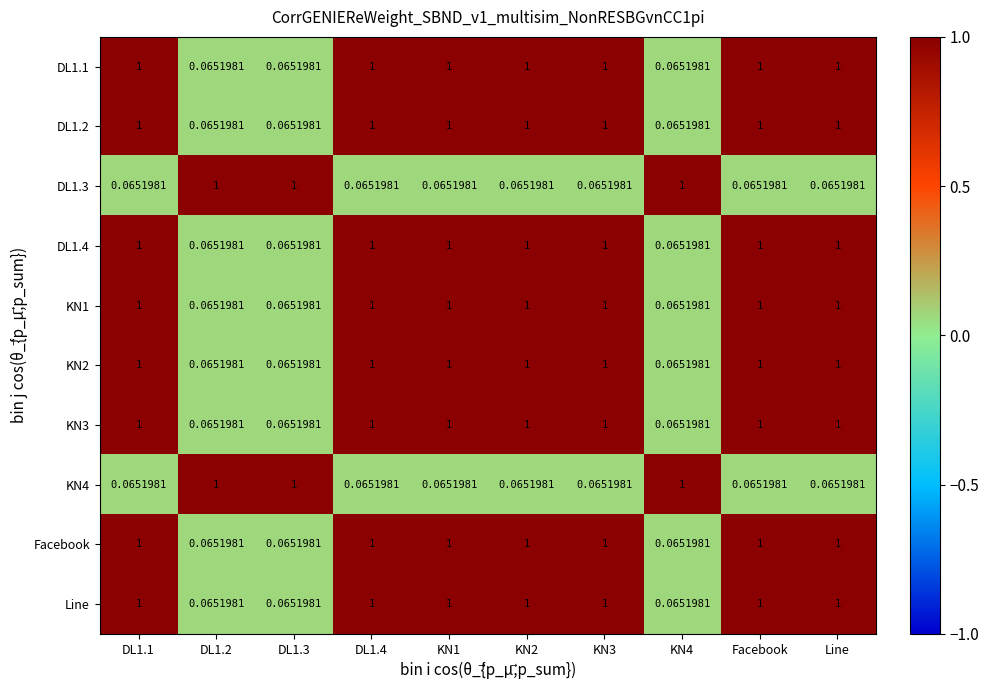

Reading left to right, what are all the values shown in this chart?

DL1.1: DL1.1=1.0	DL1.2=0.1	DL1.3=0.1	DL1.4=1.0	KN1=1.0	KN2=1.0	KN3=1.0	KN4=0.1	Facebook=1.0	Line=1.0
DL1.2: DL1.1=1.0	DL1.2=0.1	DL1.3=0.1	DL1.4=1.0	KN1=1.0	KN2=1.0	KN3=1.0	KN4=0.1	Facebook=1.0	Line=1.0
DL1.3: DL1.1=0.1	DL1.2=1.0	DL1.3=1.0	DL1.4=0.1	KN1=0.1	KN2=0.1	KN3=0.1	KN4=1.0	Facebook=0.1	Line=0.1
DL1.4: DL1.1=1.0	DL1.2=0.1	DL1.3=0.1	DL1.4=1.0	KN1=1.0	KN2=1.0	KN3=1.0	KN4=0.1	Facebook=1.0	Line=1.0
KN1: DL1.1=1.0	DL1.2=0.1	DL1.3=0.1	DL1.4=1.0	KN1=1.0	KN2=1.0	KN3=1.0	KN4=0.1	Facebook=1.0	Line=1.0
KN2: DL1.1=1.0	DL1.2=0.1	DL1.3=0.1	DL1.4=1.0	KN1=1.0	KN2=1.0	KN3=1.0	KN4=0.1	Facebook=1.0	Line=1.0
KN3: DL1.1=1.0	DL1.2=0.1	DL1.3=0.1	DL1.4=1.0	KN1=1.0	KN2=1.0	KN3=1.0	KN4=0.1	Facebook=1.0	Line=1.0
KN4: DL1.1=0.1	DL1.2=1.0	DL1.3=1.0	DL1.4=0.1	KN1=0.1	KN2=0.1	KN3=0.1	KN4=1.0	Facebook=0.1	Line=0.1
Facebook: DL1.1=1.0	DL1.2=0.1	DL1.3=0.1	DL1.4=1.0	KN1=1.0	KN2=1.0	KN3=1.0	KN4=0.1	Facebook=1.0	Line=1.0
Line: DL1.1=1.0	DL1.2=0.1	DL1.3=0.1	DL1.4=1.0	KN1=1.0	KN2=1.0	KN3=1.0	KN4=0.1	Facebook=1.0	Line=1.0